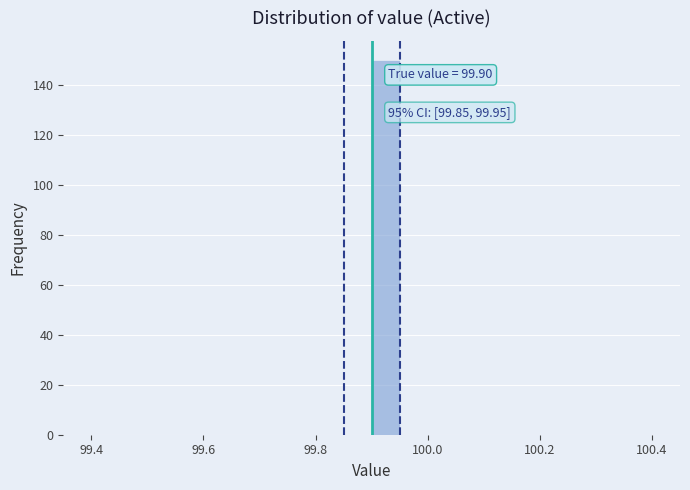

Around what value on the x-axis is the tallest bar? Give the approximate position of its centre, as read against the axis.

99.92